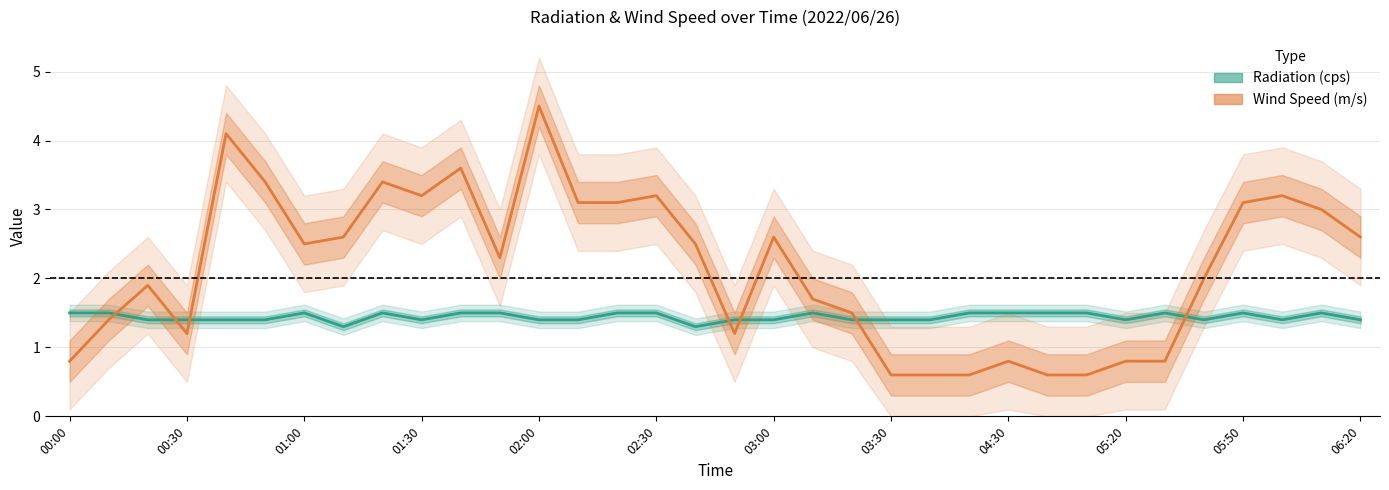

True or false: Radiation (cps) has more than 2 points higher than both neighbors.

True